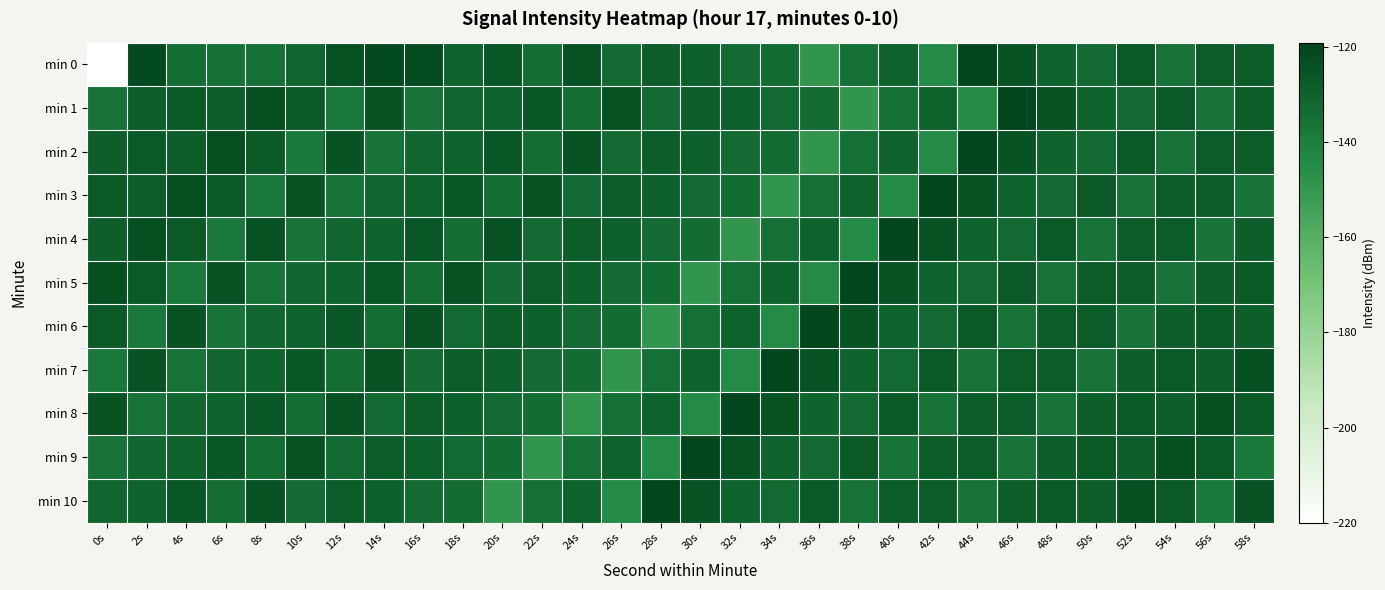

At which category is the sum across all series the highest?

46s